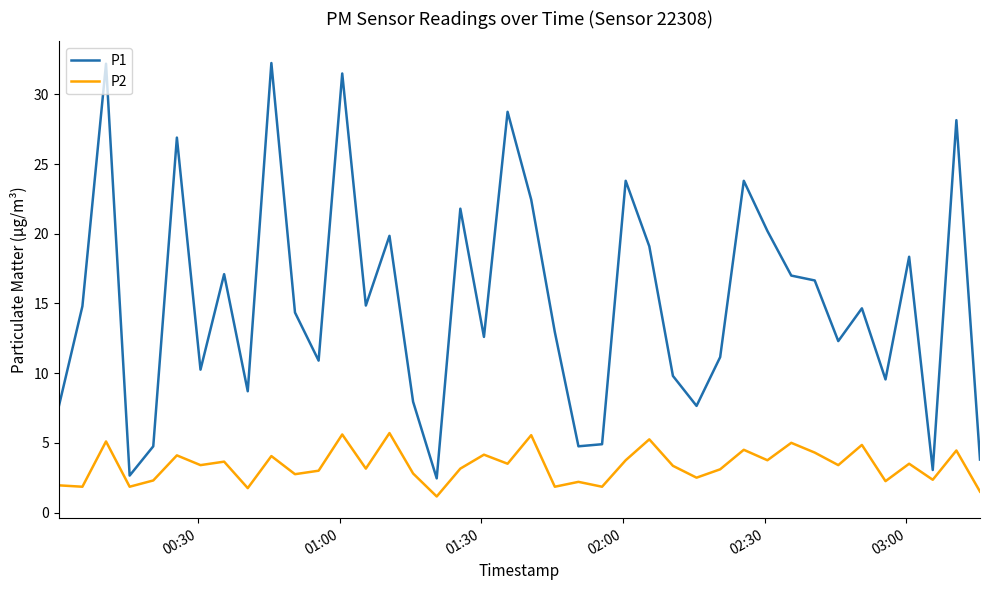

True or false: P2 and P1 intersect in this chart.

False